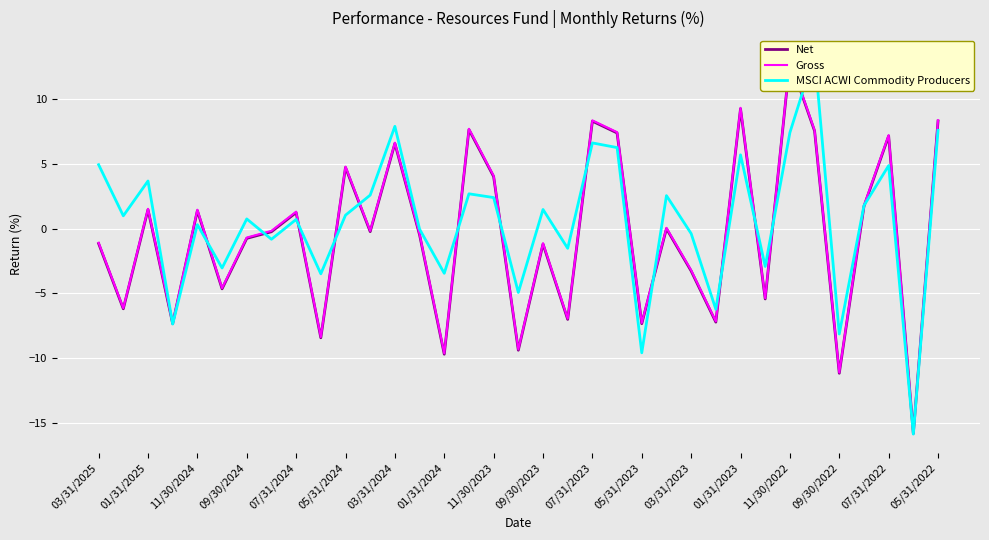

True or false: Net and Gross cross at least once.

False